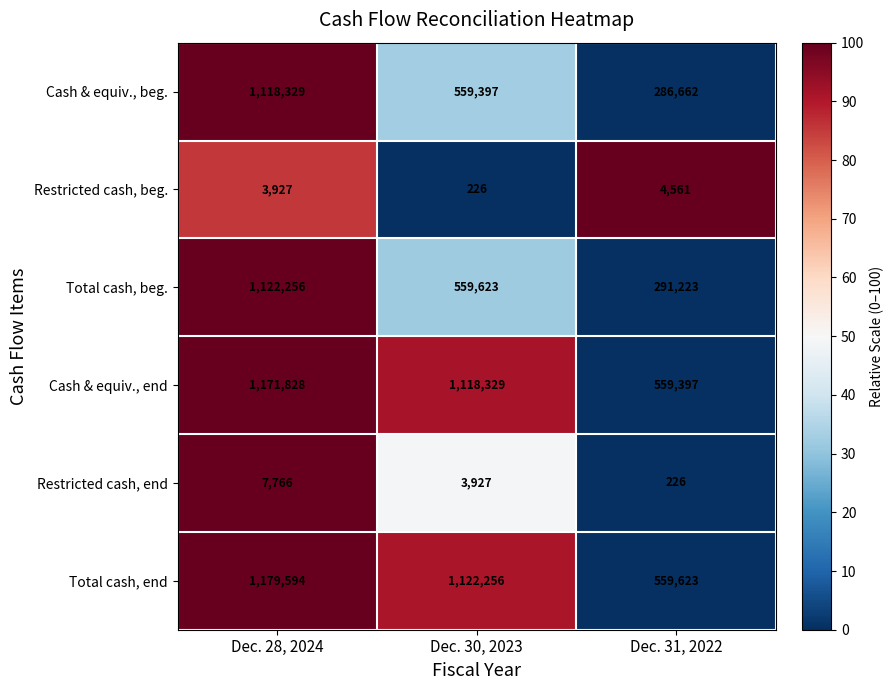

The Cash & equiv., beg. series shows 1844133 at Dec. 28, 2024. True or false?

False